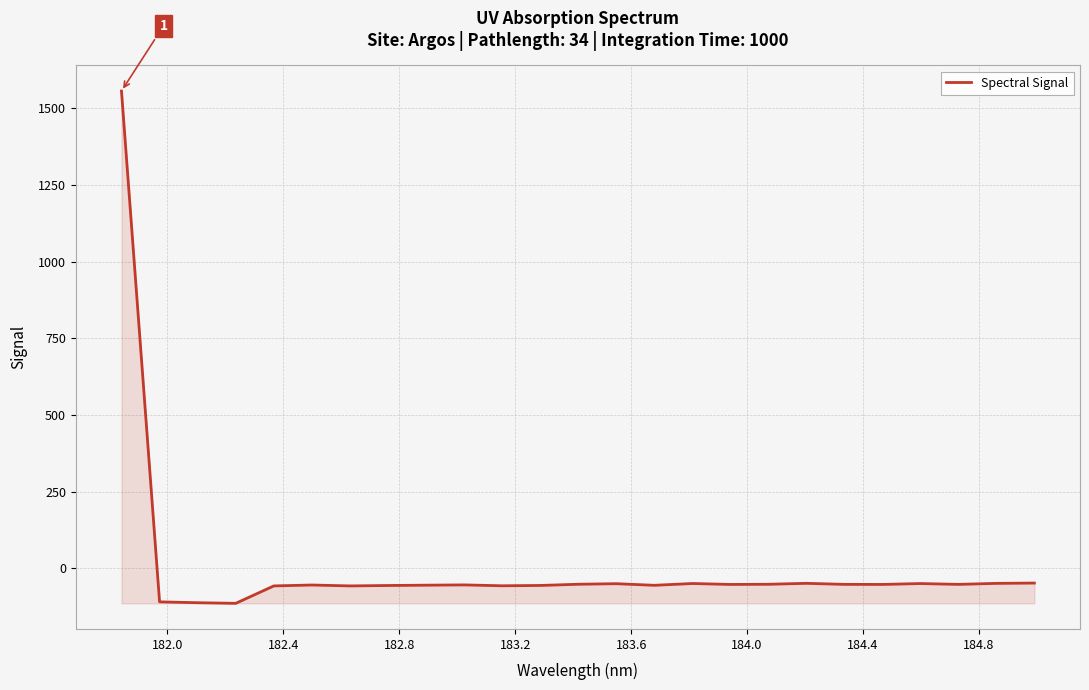

What is the greatest value displayed?

1555.8